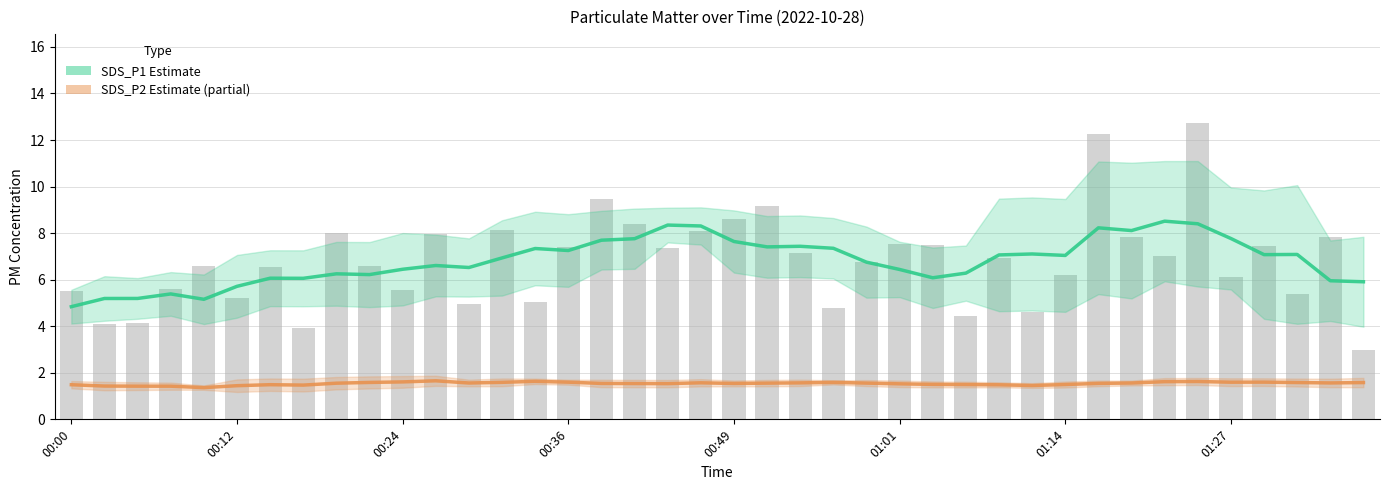

Are the bars grouped side by side (vs. stacked)?

Yes